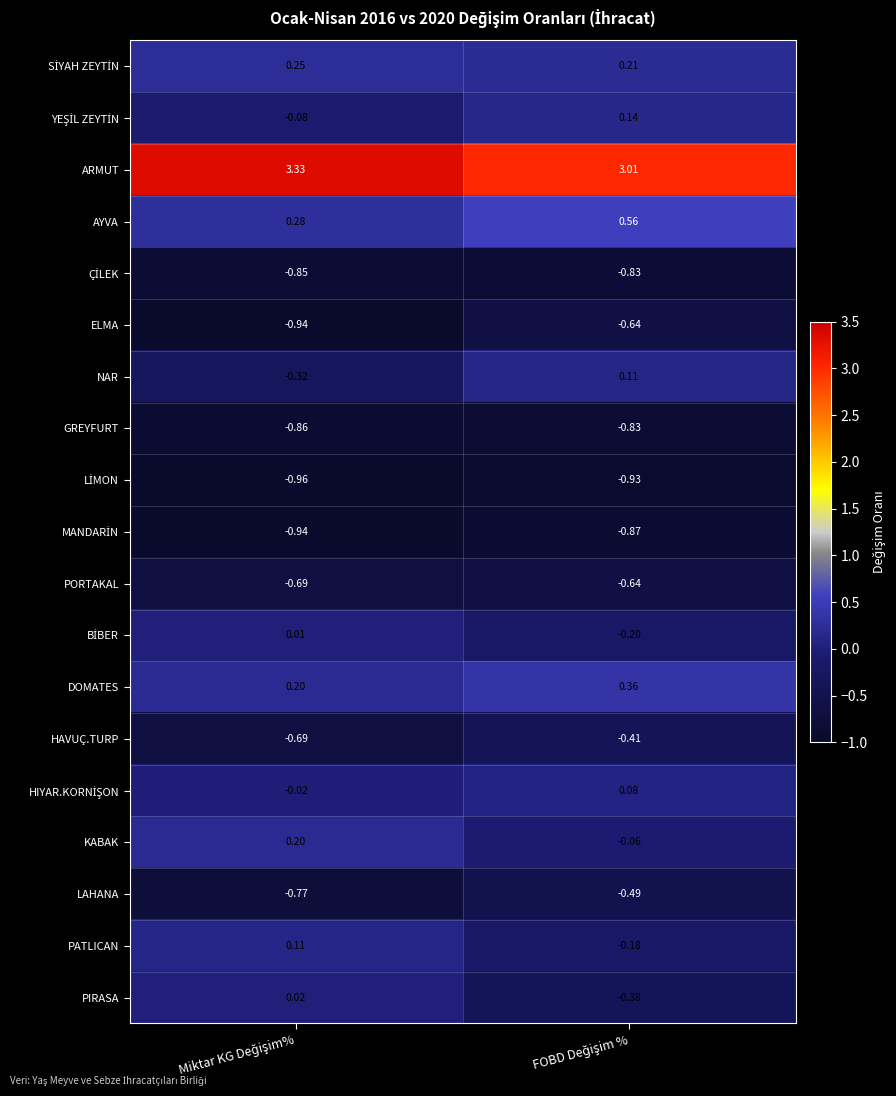

Which series has the widest spread of values?

NAR